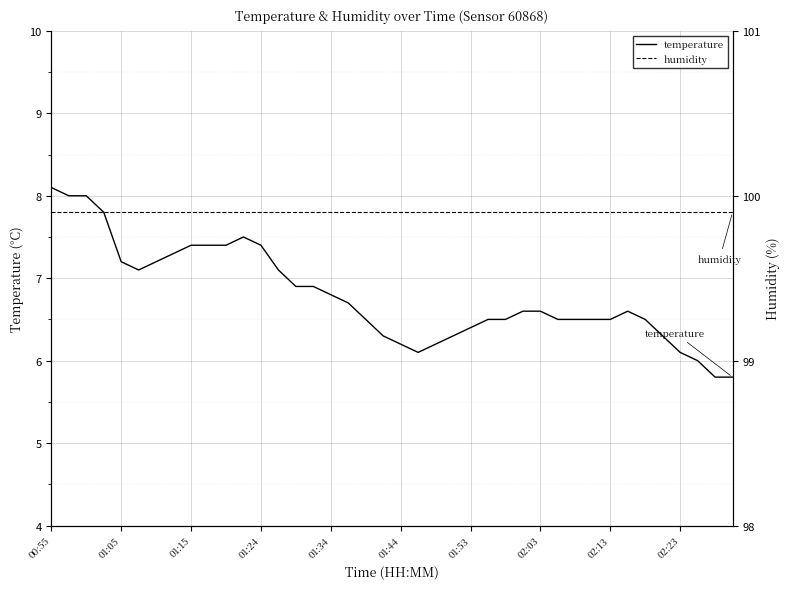

True or false: humidity and temperature cross at least once.

False